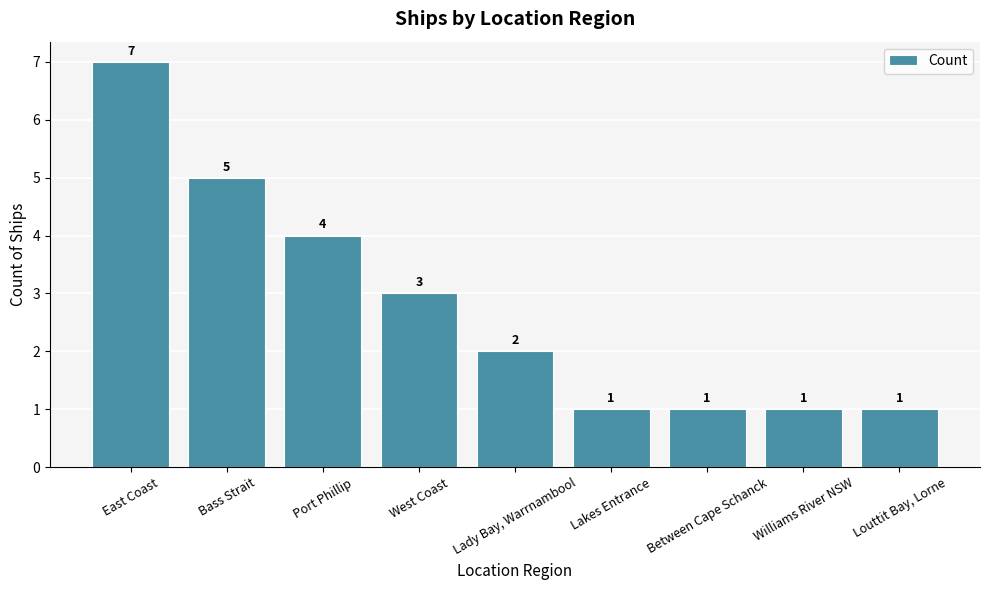

The value at West Coast is 2. True or false?

False